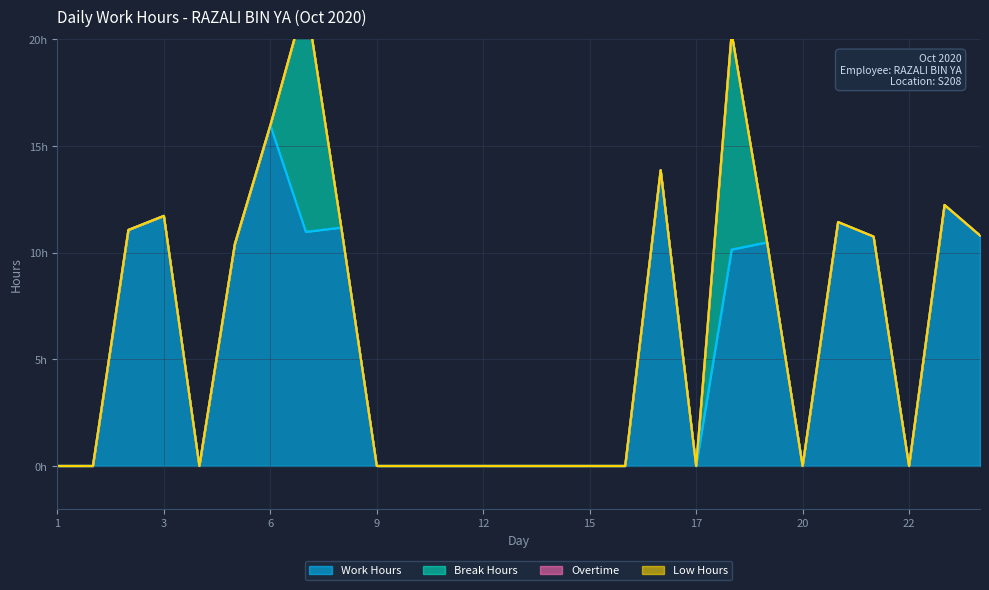

What is the total value across all series at 18?

20.3